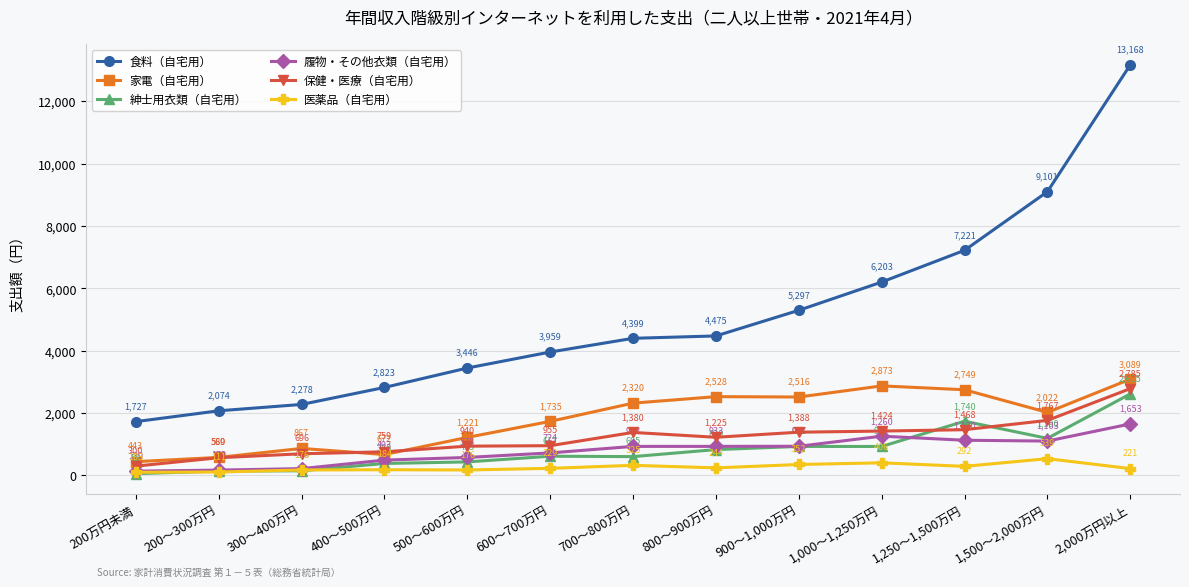

True or false: 食料（自宅用） has more than 0 interior local peaks.

False